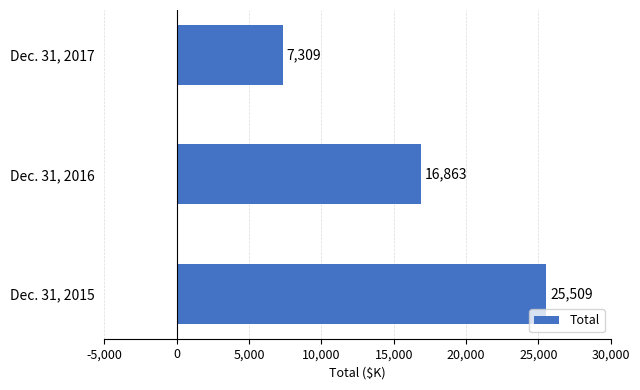

How many data points are less than 16863?

1